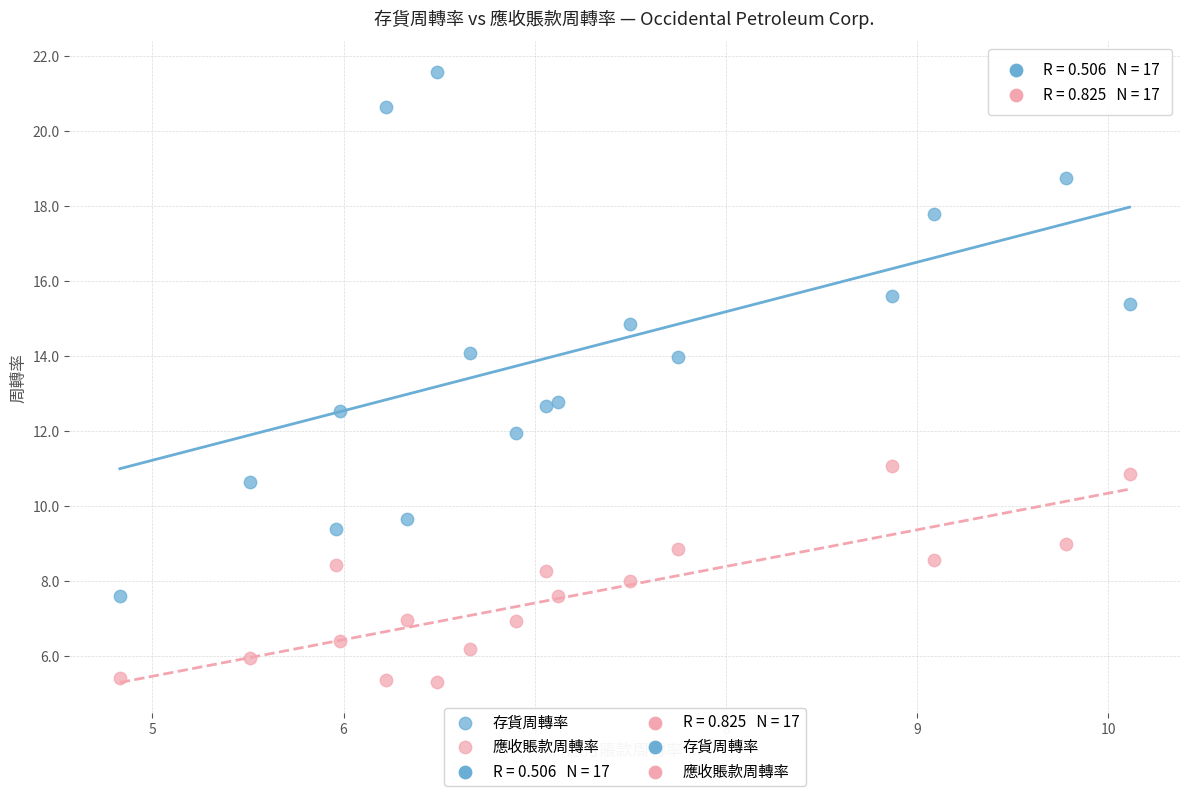

Which series contains the highest Y value?

存貨周轉率